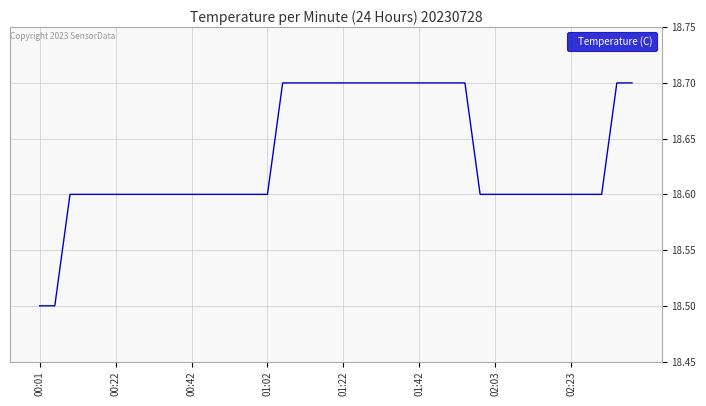

What is the smallest value displayed?

18.5